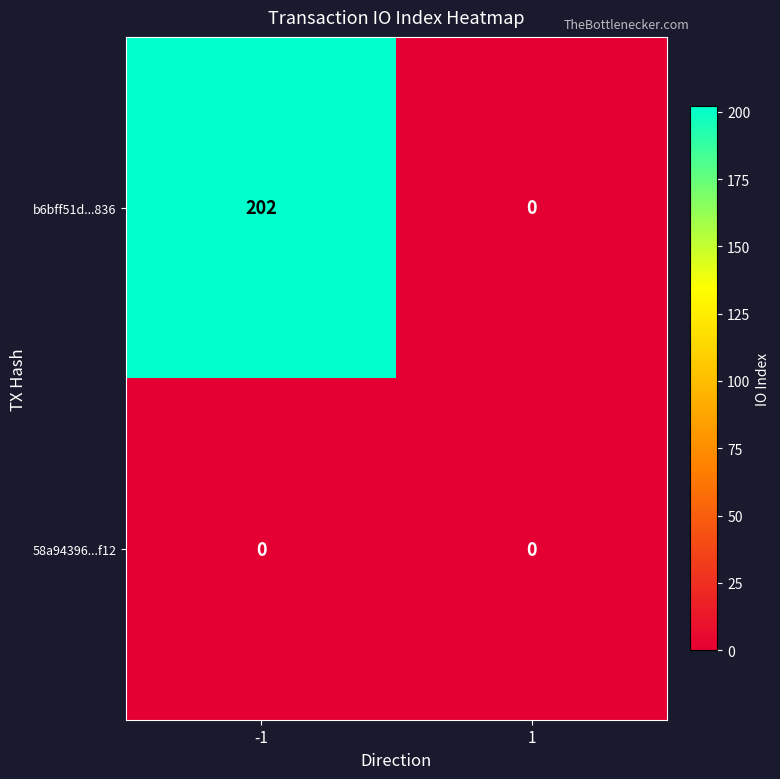

Reading left to right, transcribe all the data shown in this chart.

b6bff51d...836: 202	0
58a94396...f12: 0	0